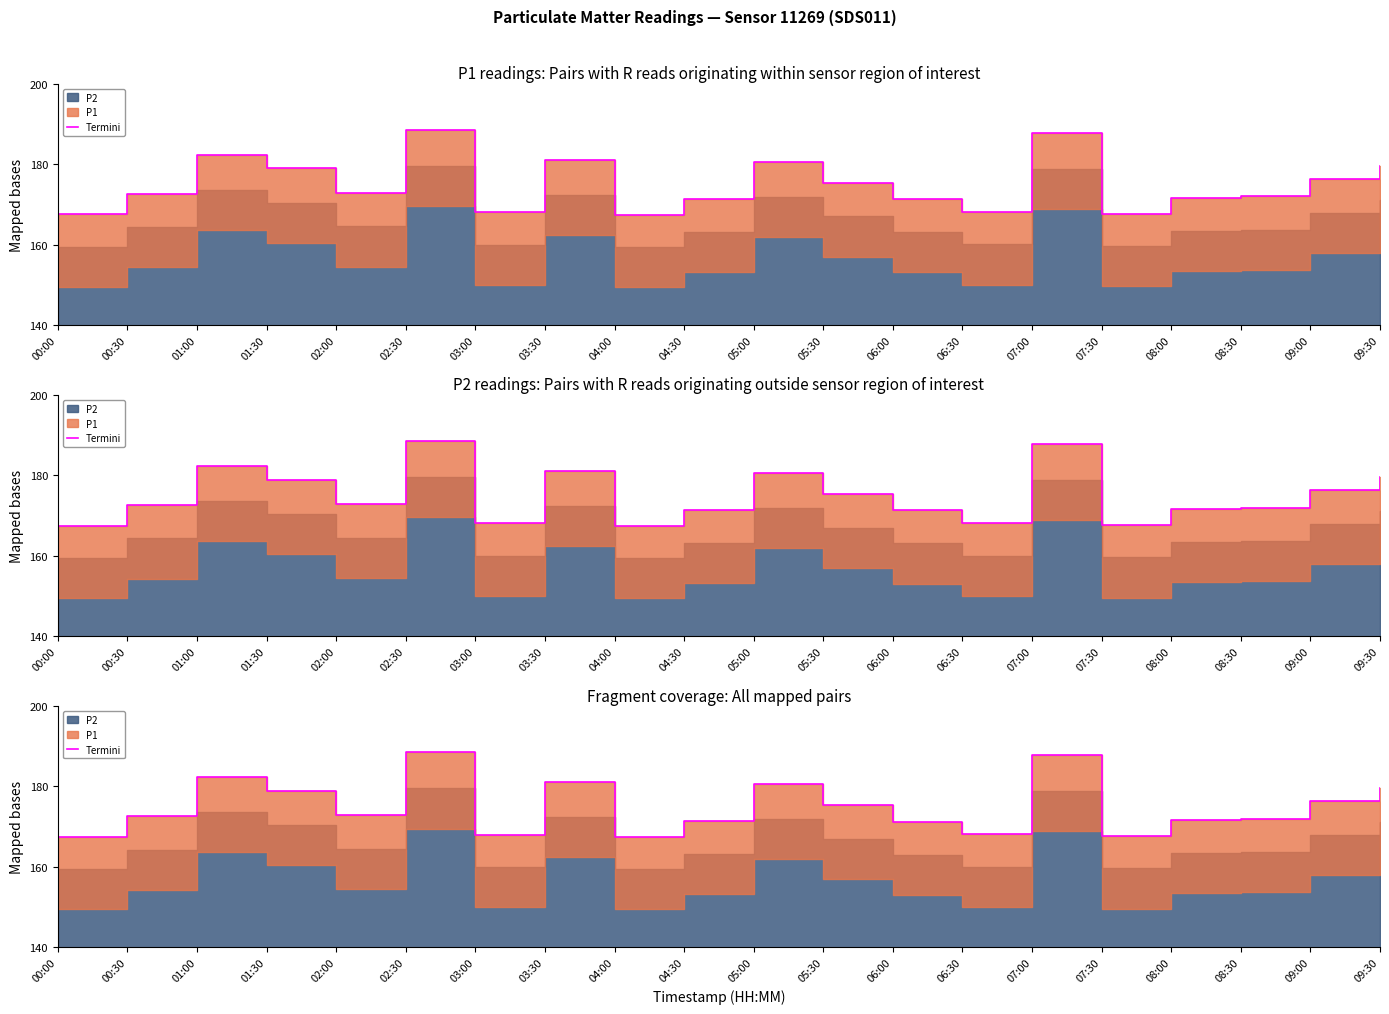

What is the sum of all values?

3501.2